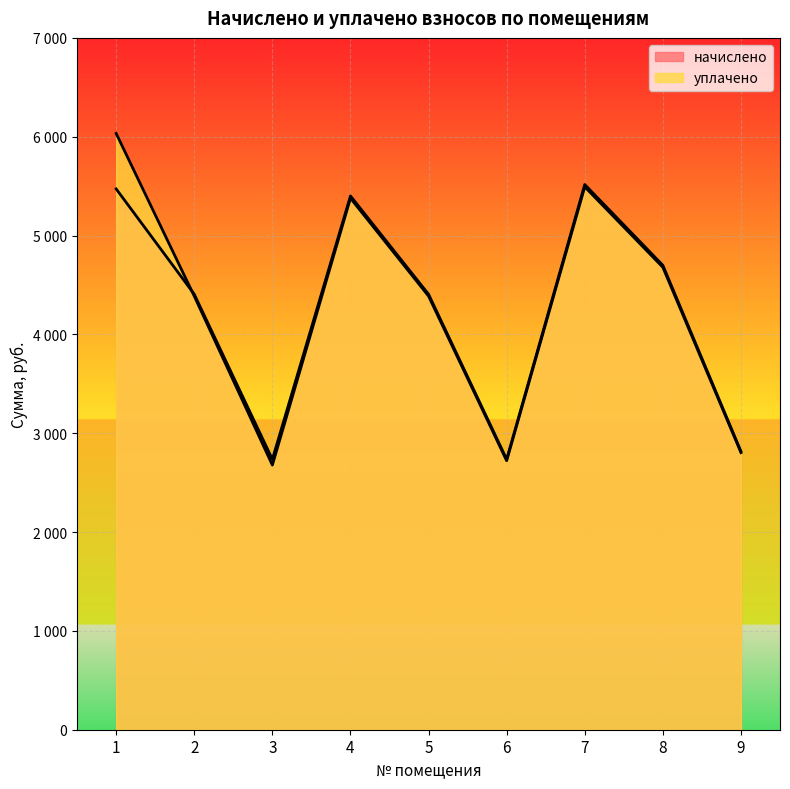

What is the difference between the maximum and minimum values in the начислено series?

2780.4